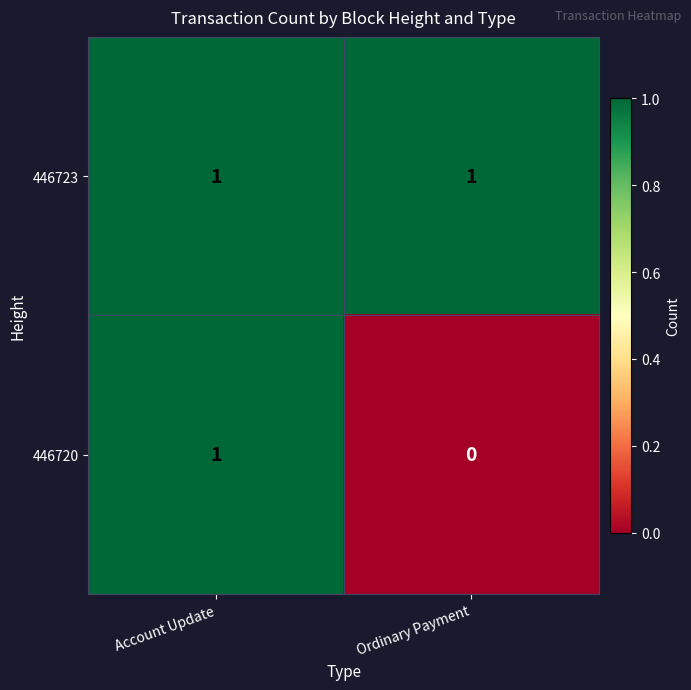

At which category is the sum across all series the highest?

Account Update